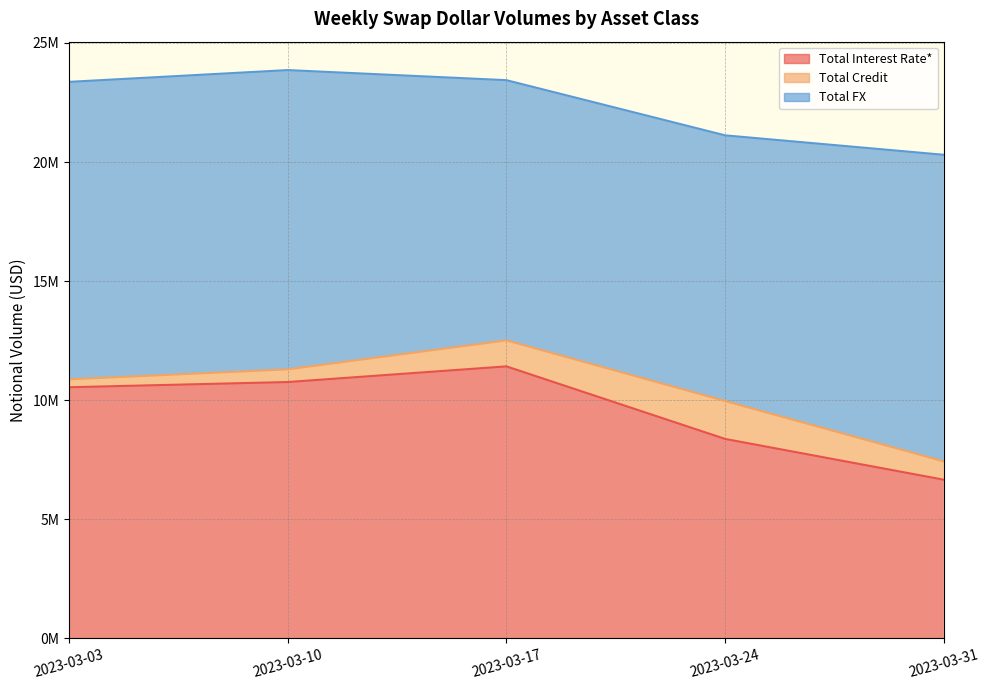

What is the sum of the Total FX values at 2023-03-31 and 2023-03-24?

24028011